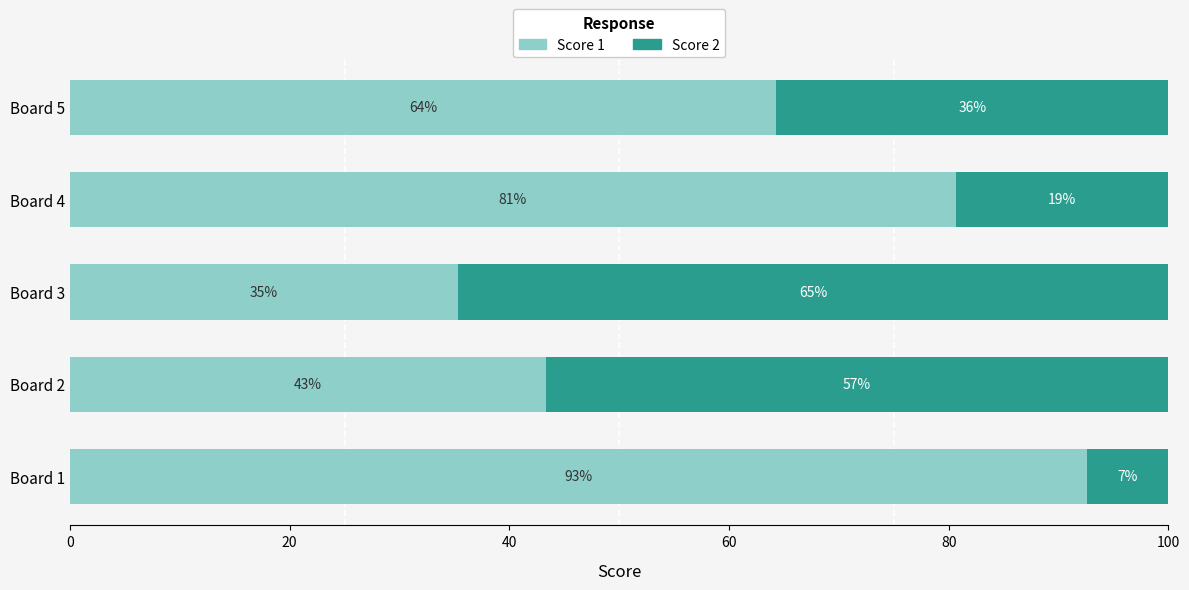

At how many categories does at least one series exceed 43?

5